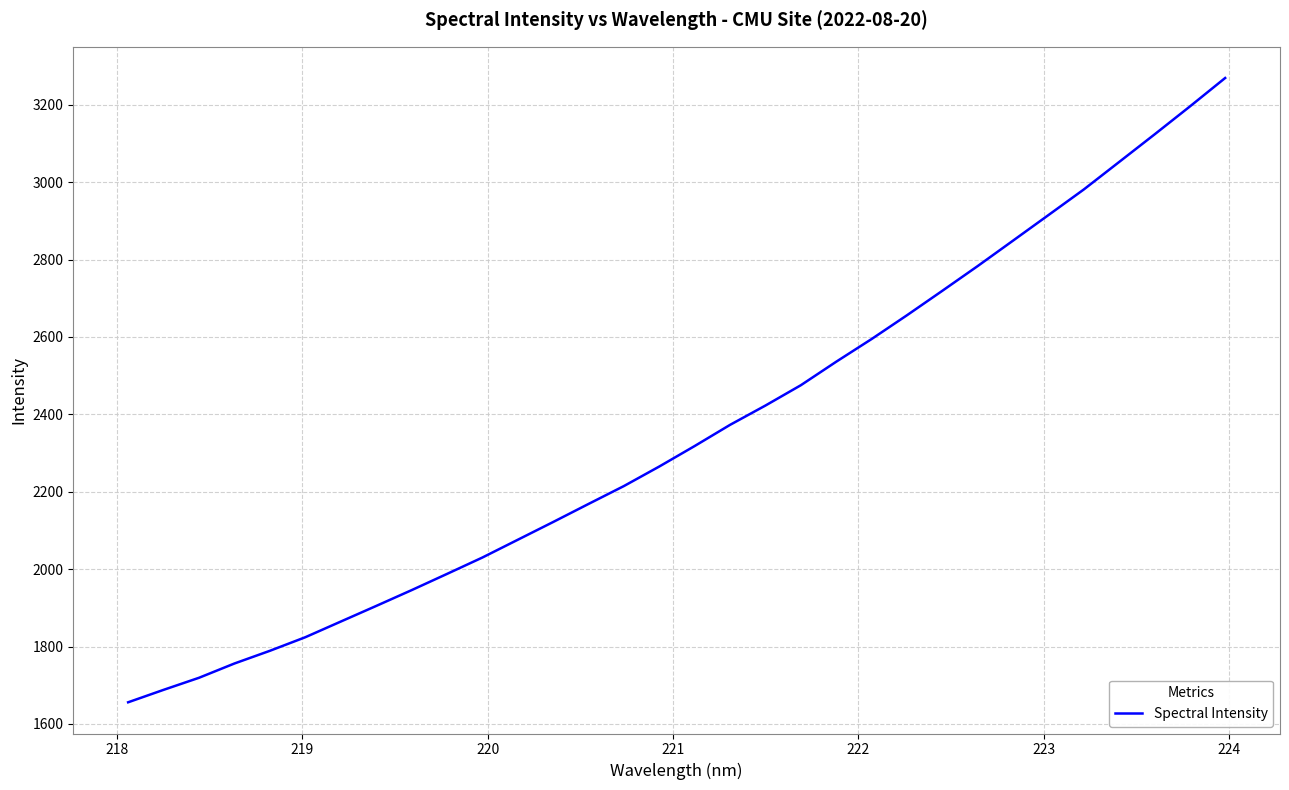

What is the greatest value displayed?

3269.4